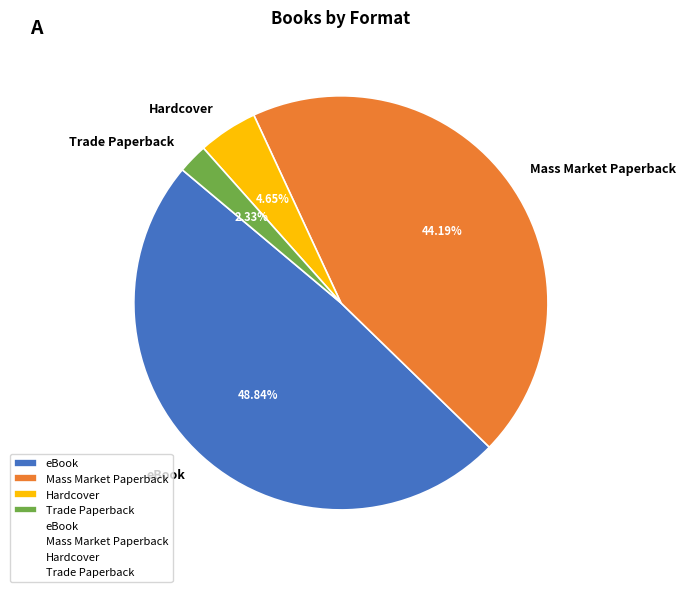

What is the ratio of the value at Mass Market Paperback to the value at Hardcover?

9.5